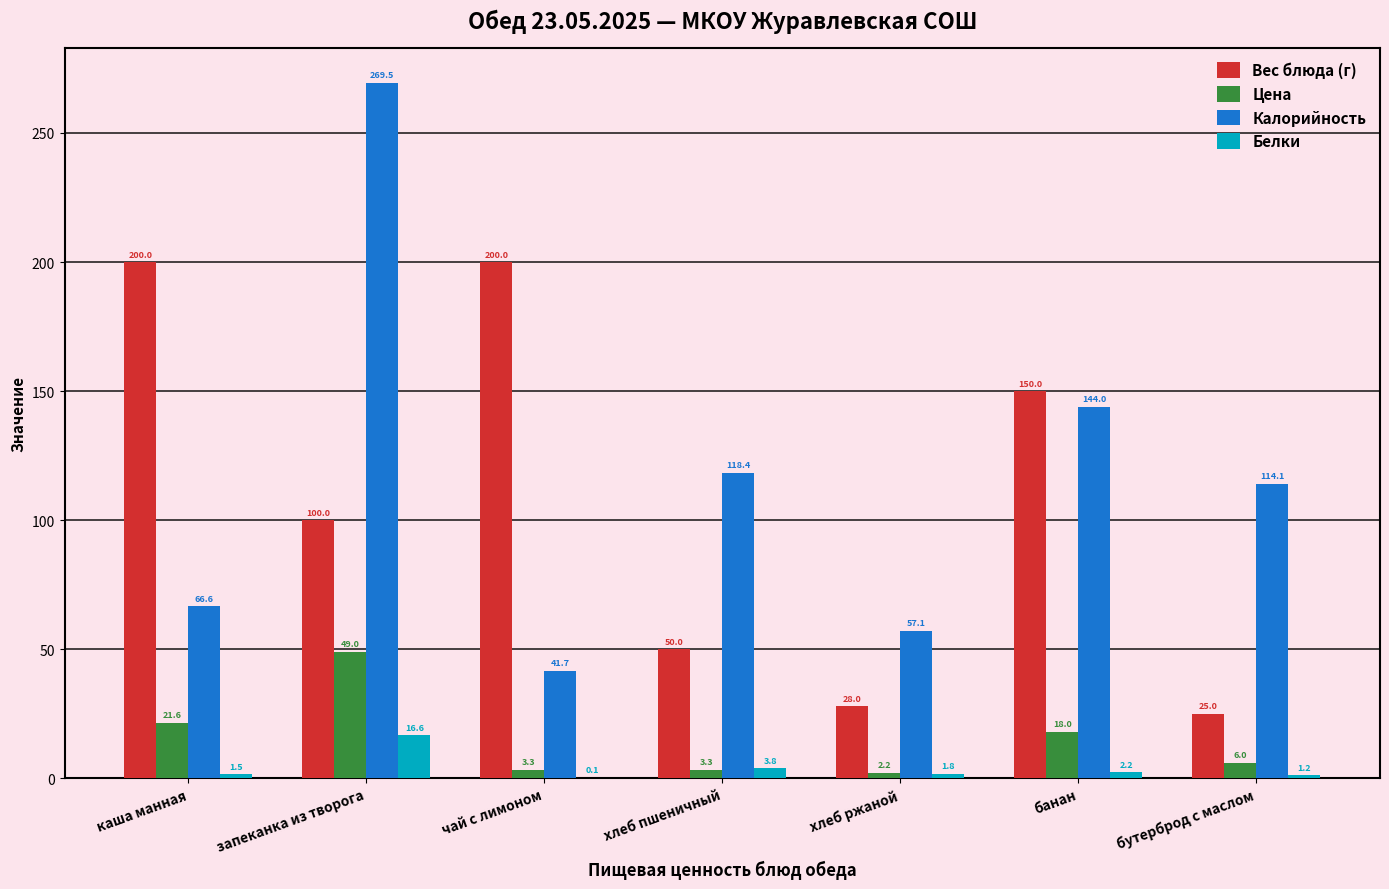

How many series are shown in this chart?

4